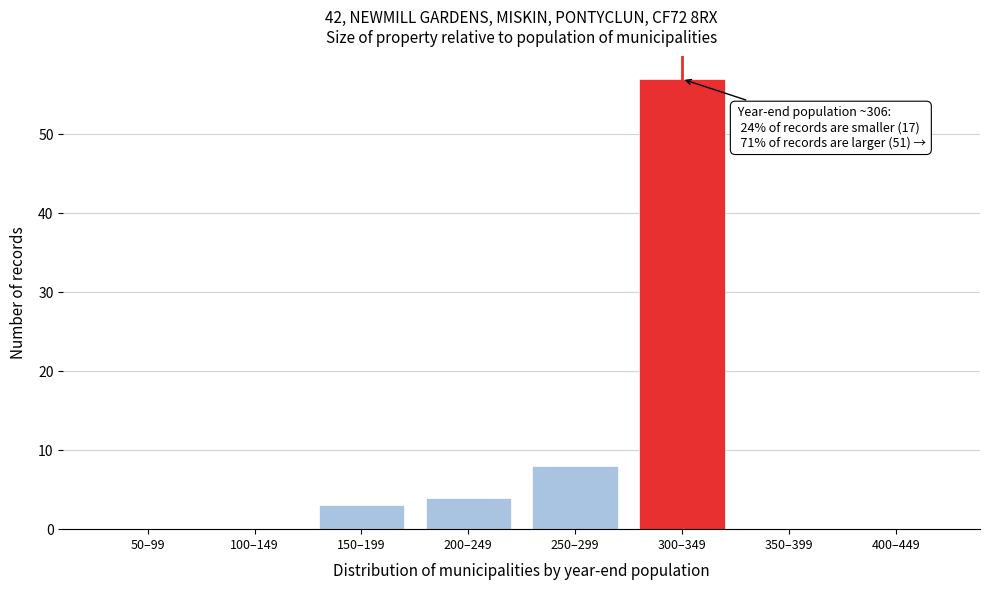

Reading left to right, transcribe all the data shown in this chart.

50–99=0	100–149=0	150–199=3	200–249=4	250–299=8	300–349=57	350–399=0	400–449=0